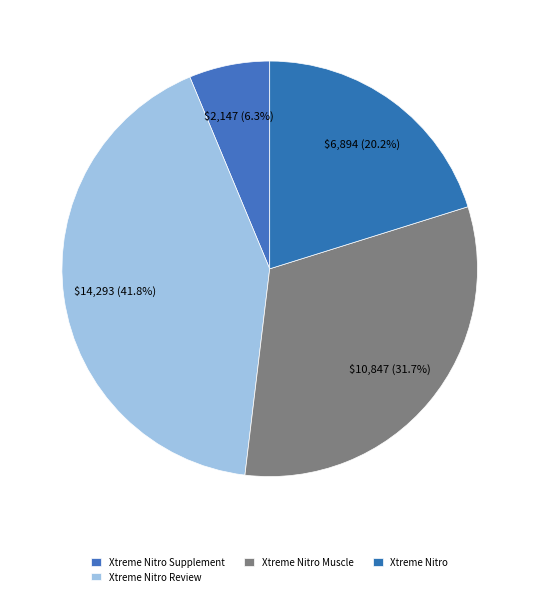

How many slices are in this pie chart?

4